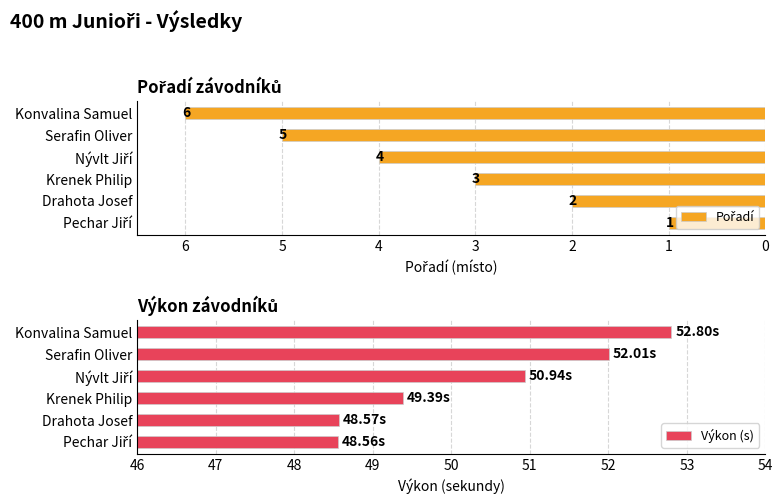

How many categories are shown in the chart?

6